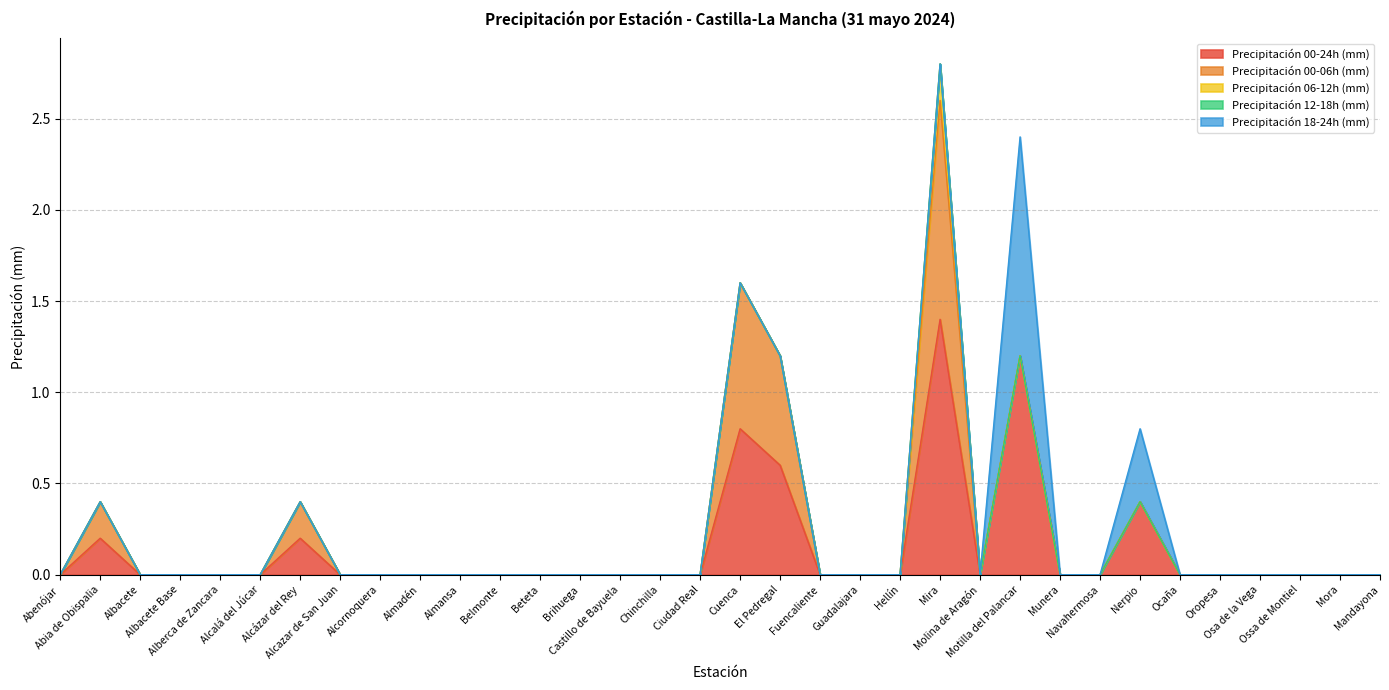

At how many categories does at least one series exceed 1?

2